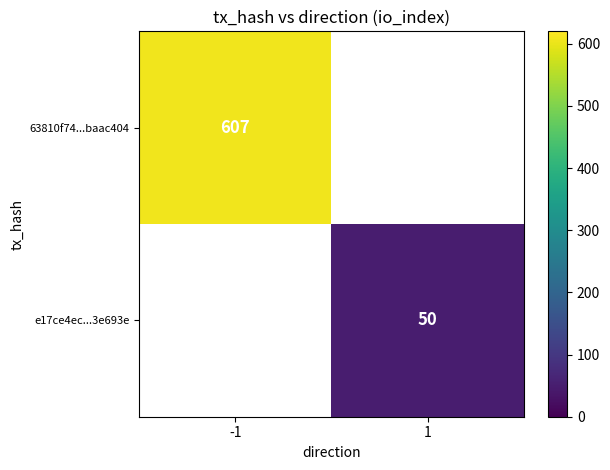

Is it true that e17ce4ec...3e693e equals 27 at 1?

False